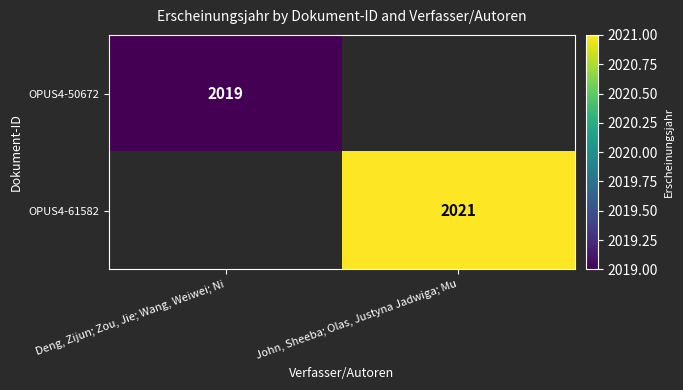

The value of OPUS4-50672 at Deng, Zijun; Zou, Jie; Wang, Weiwei; Ni is 2019. True or false?

True